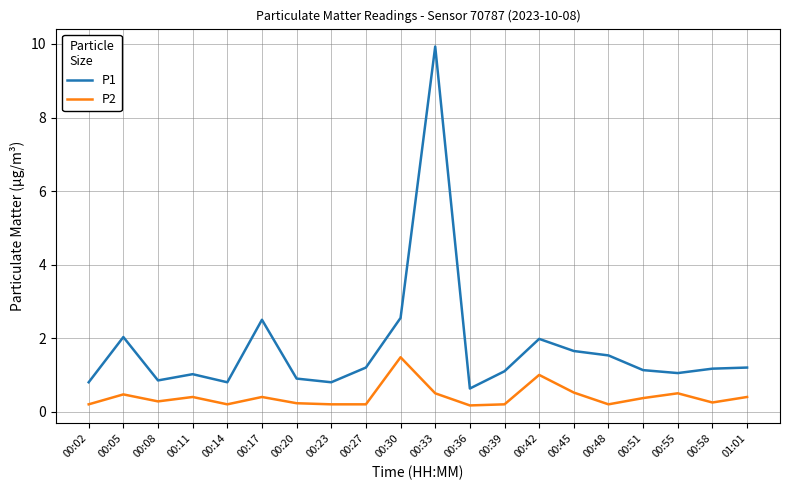

What is the average value of the P1 series?

1.7